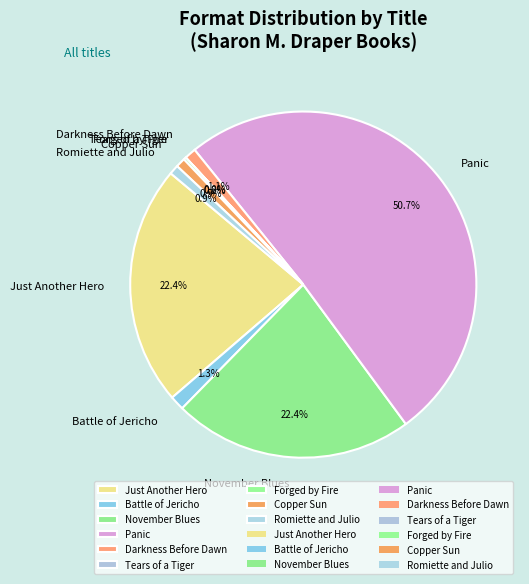

To the nearest percent, what is the average slice percentage?

11%